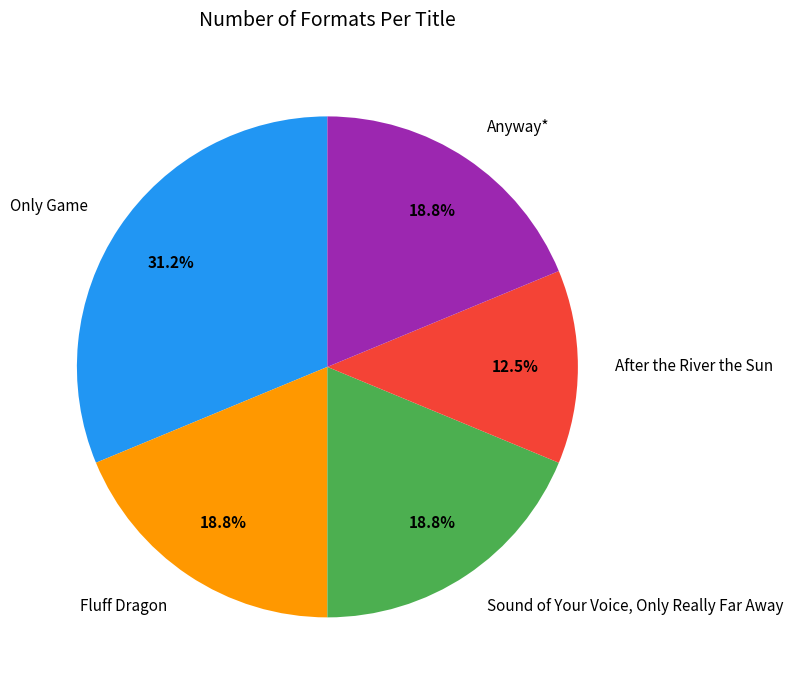

Is it true that Only Game is 31% of the pie?

True